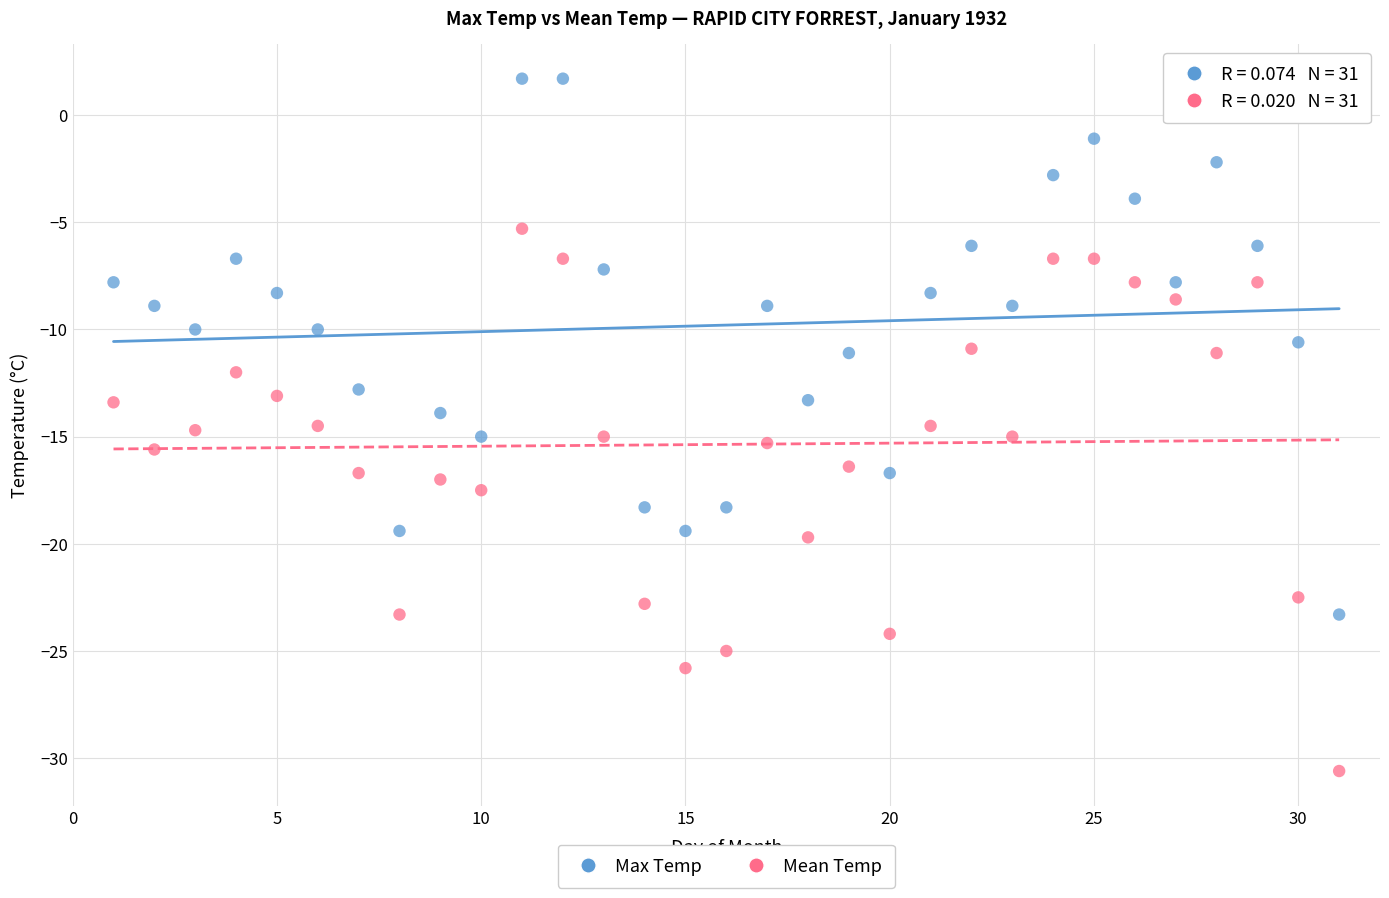

Across all data points, what is the range of Y values (max minus min)?

32.3